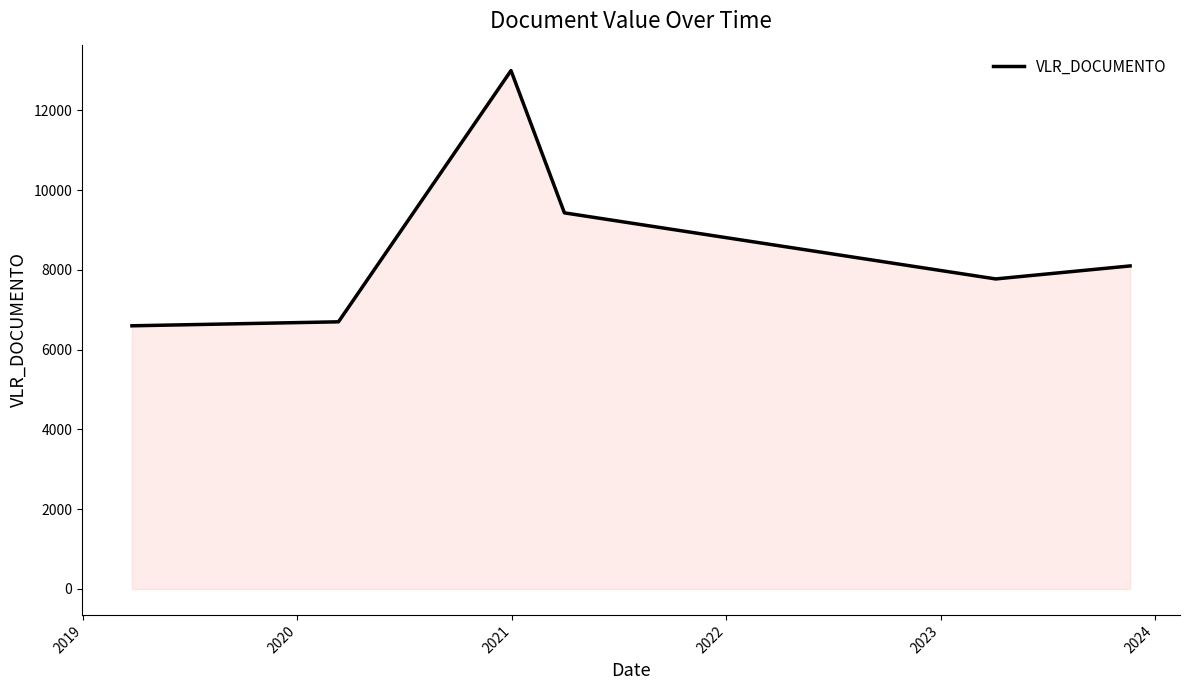

How many interior local peaks (higher than both neighbors) does the data have?

1